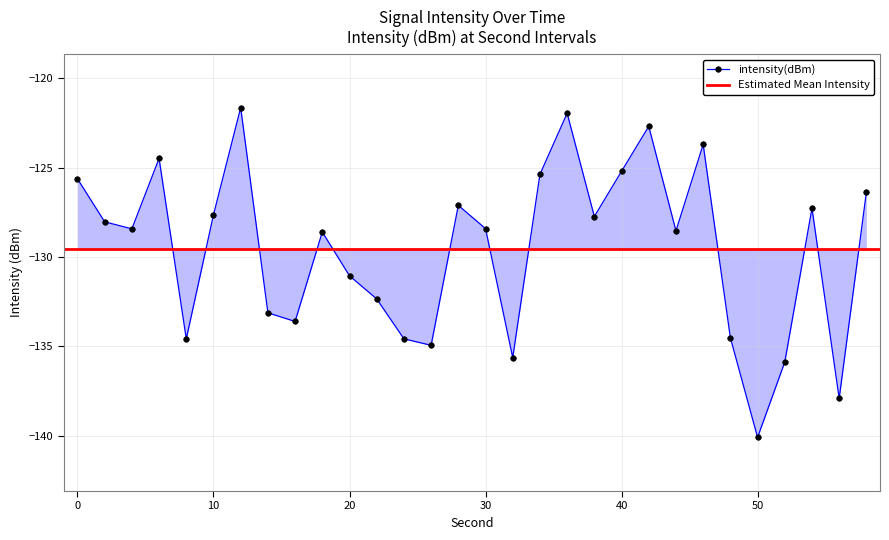

The value at 12 is -195.0. True or false?

False